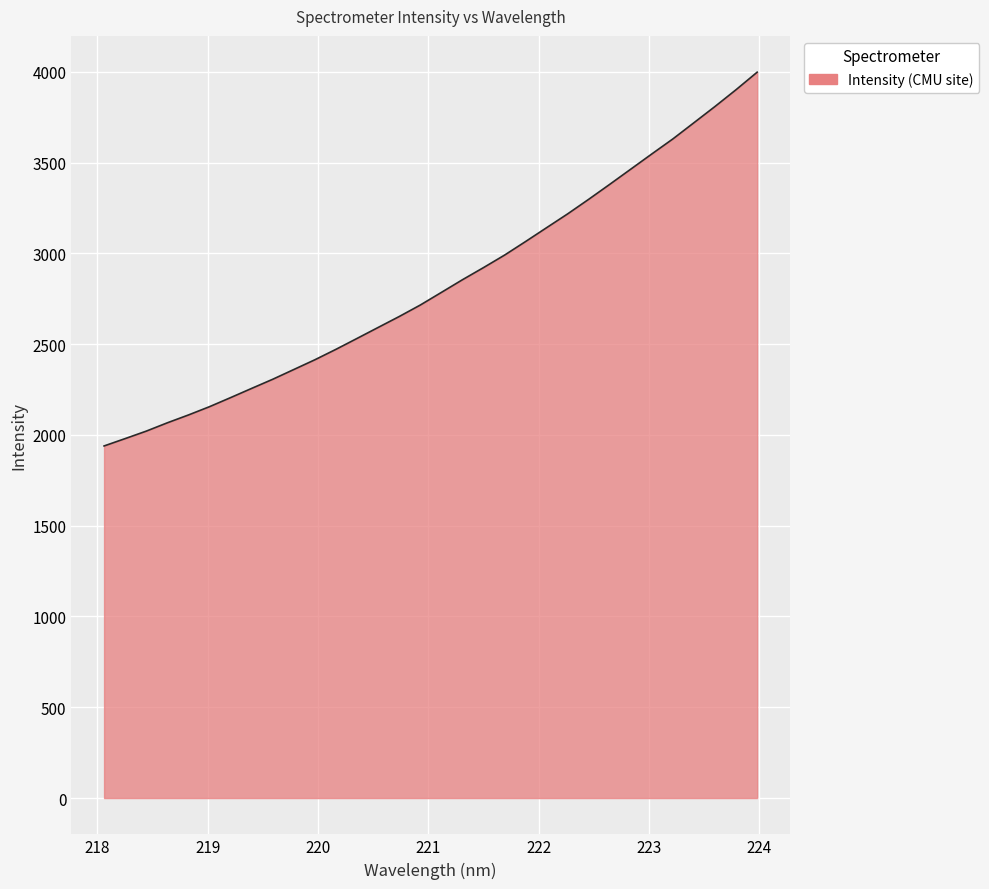

What is the greatest value displayed?

3997.4